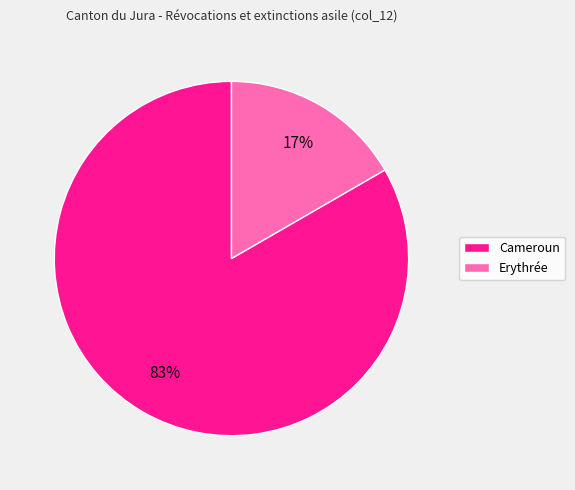

True or false: Cameroun accounts for 78% of the total.

False